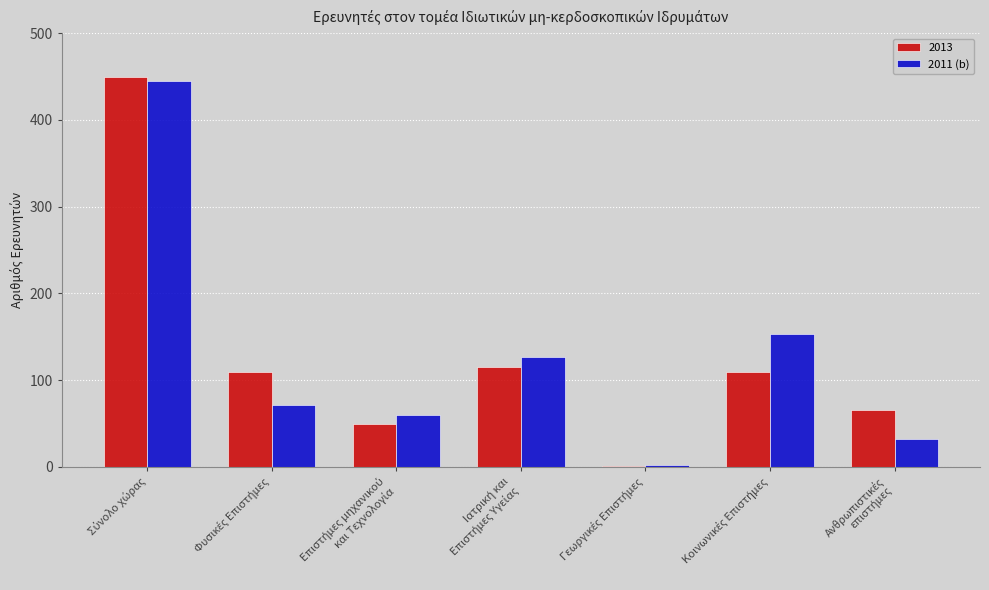

What is the highest value of the 2013 series?

449